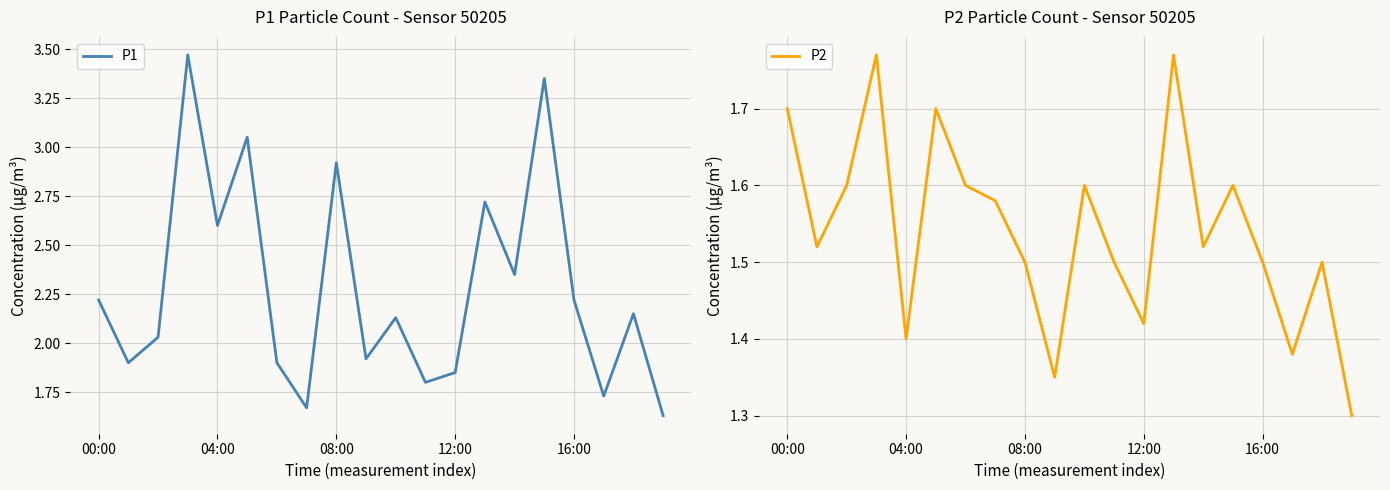

Which series has the largest total across all categories?

P1